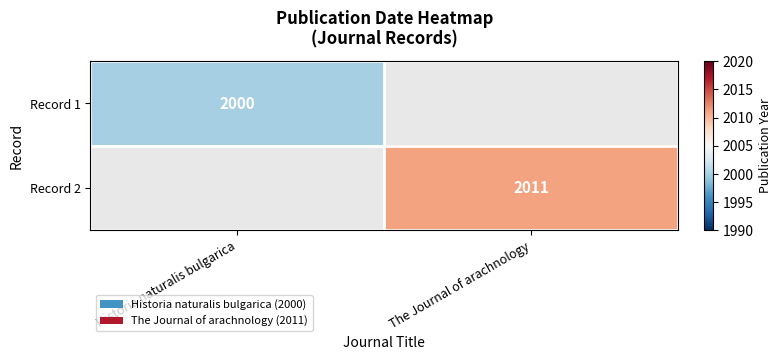

Is it true that Record 1 equals 2627 at Historia naturalis bulgarica?

False